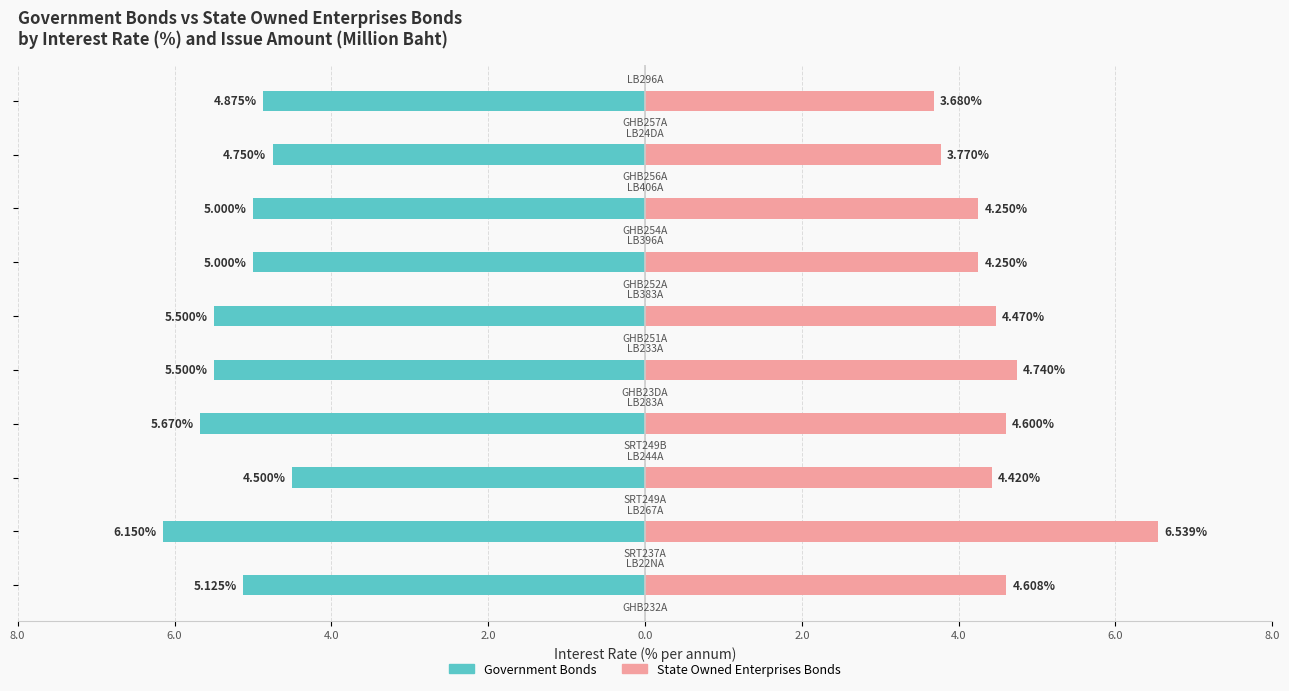

The State Owned Enterprises Bonds series shows 4.4 at 4.0. True or false?

True